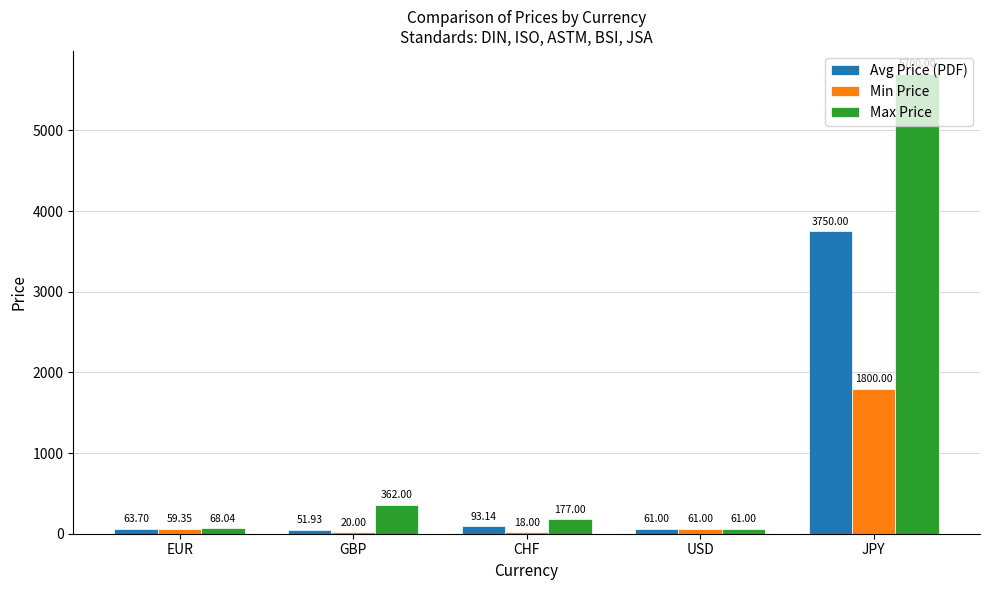

Which series has the largest total across all categories?

Max Price